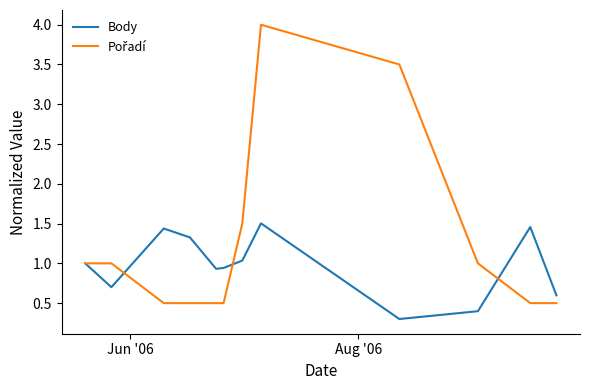

What is the maximum value shown in the chart?

4.0